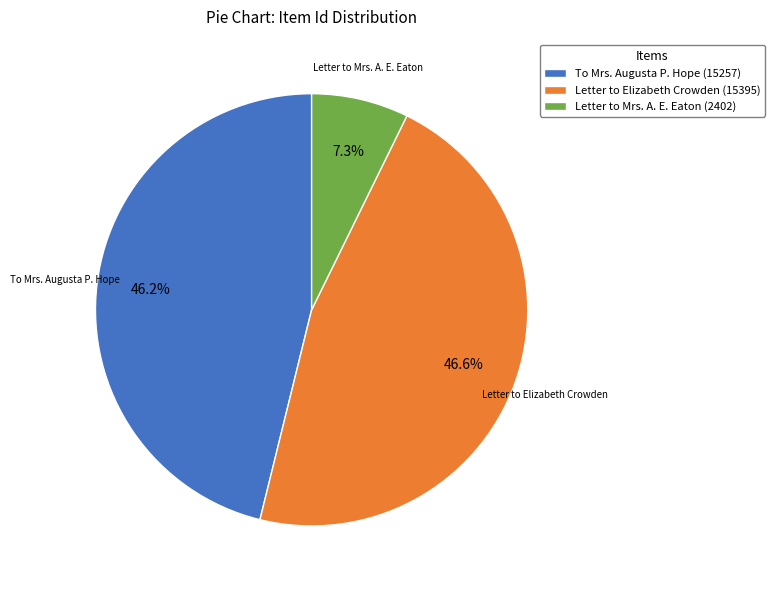

What percentage is the To Mrs. Augusta P. Hope slice, to the nearest percent?

46%